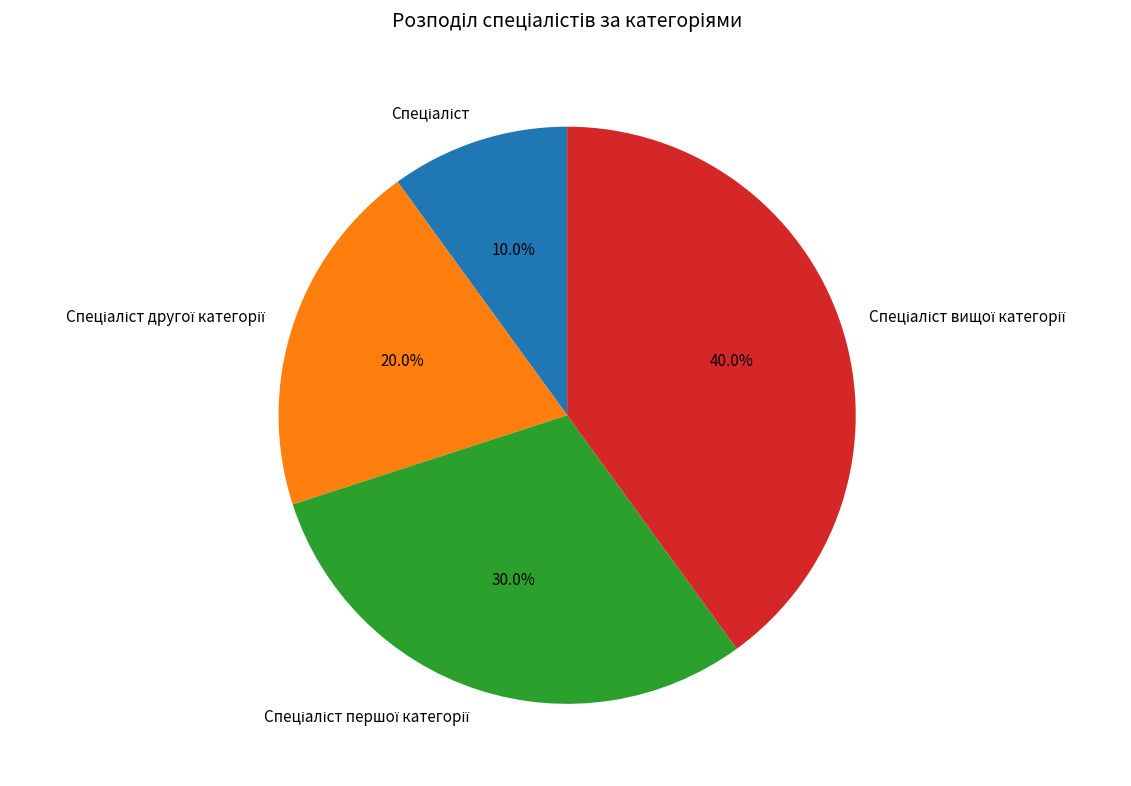

Does any single category account for the majority?

No